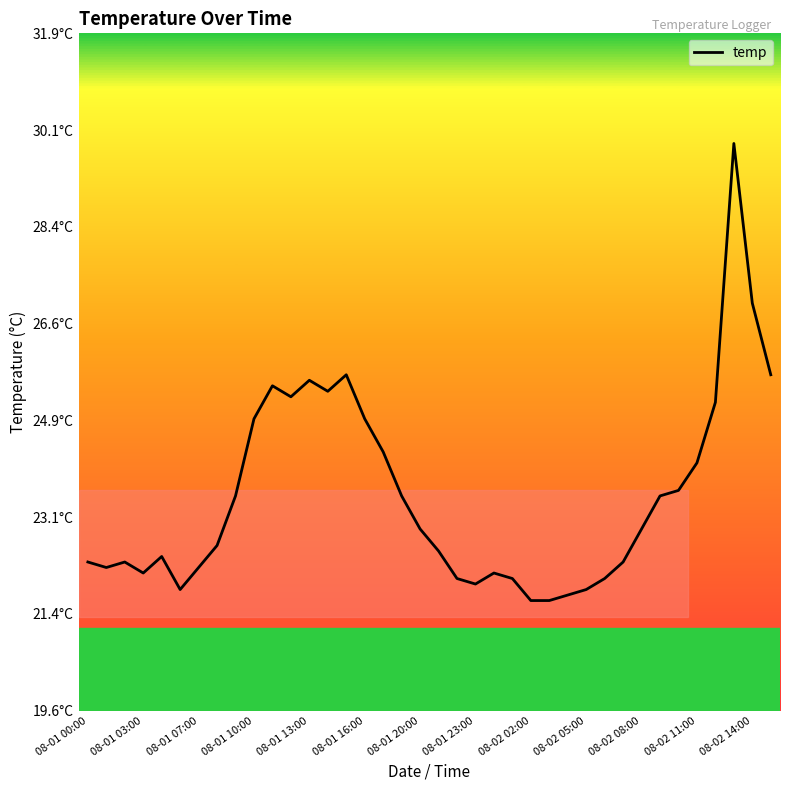

Is this an area chart (filled region under the line)?

No